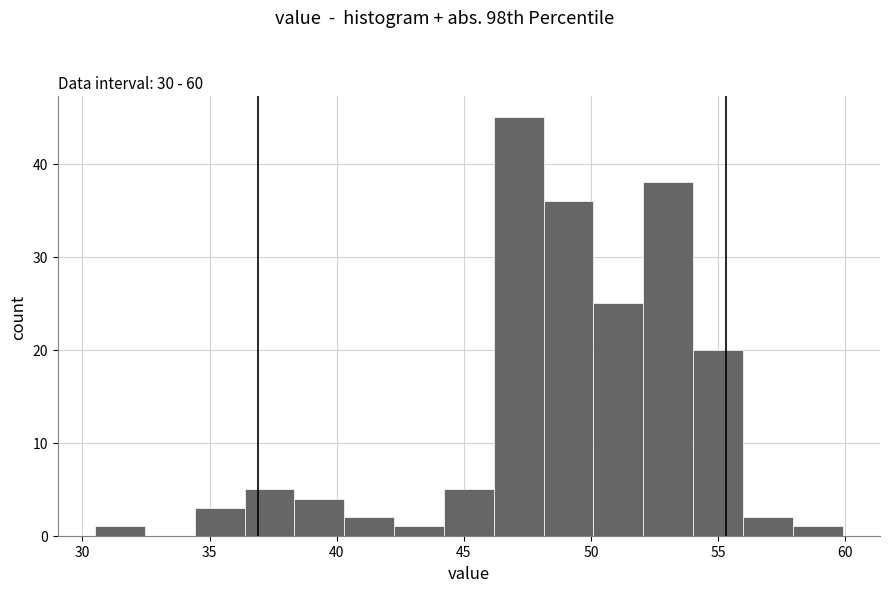

Around what value on the x-axis is the tallest bar? Give the approximate position of its centre, as read against the axis.

47.0